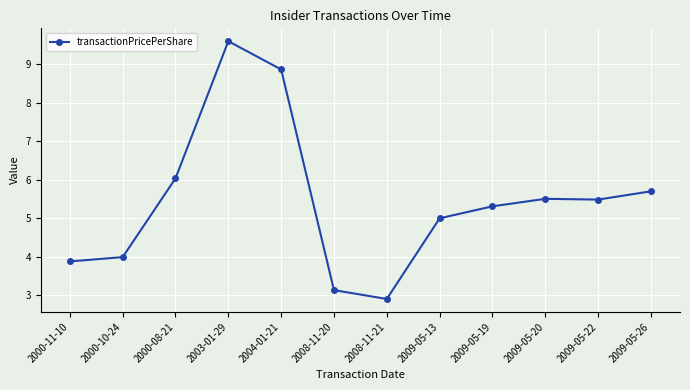

Which has a higher value, 2000-08-21 or 2008-11-21?

2000-08-21